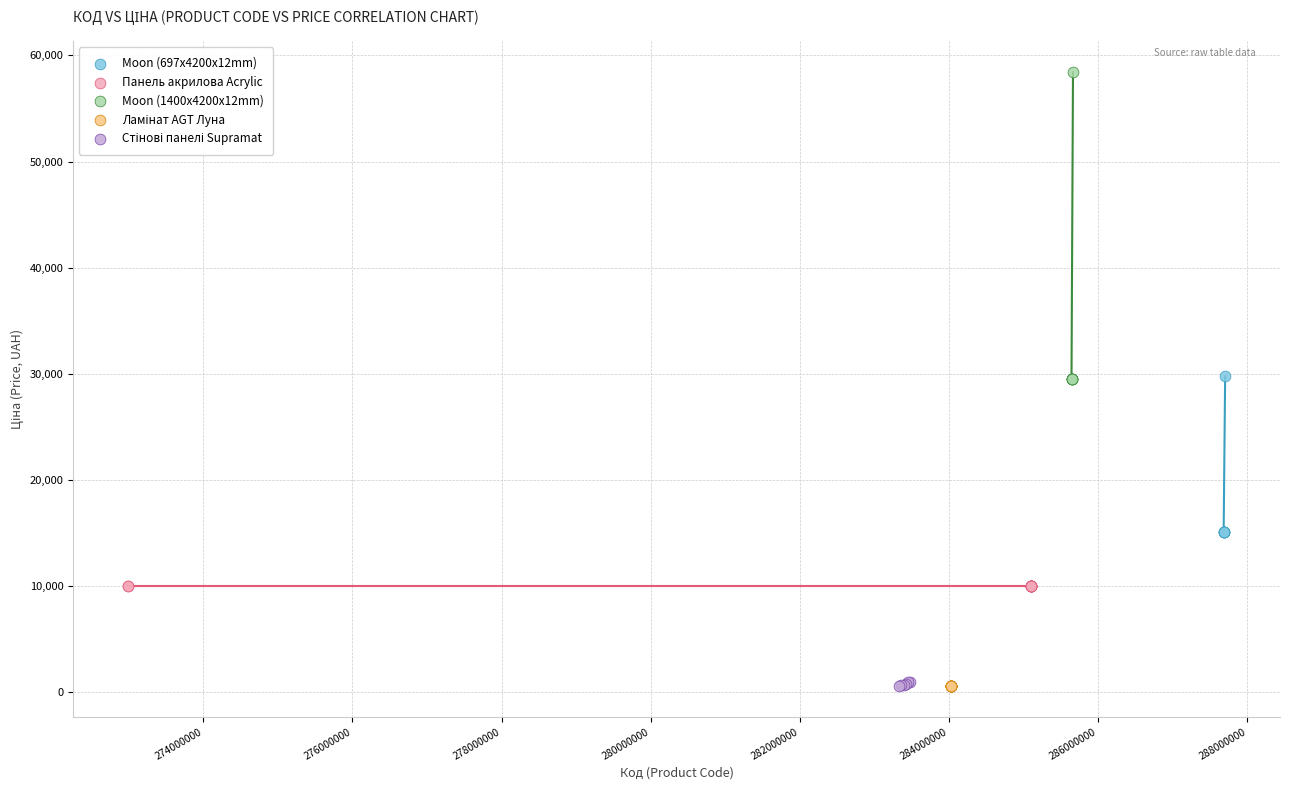

Which series contains the highest Y value?

Moon (1400x4200x12mm)